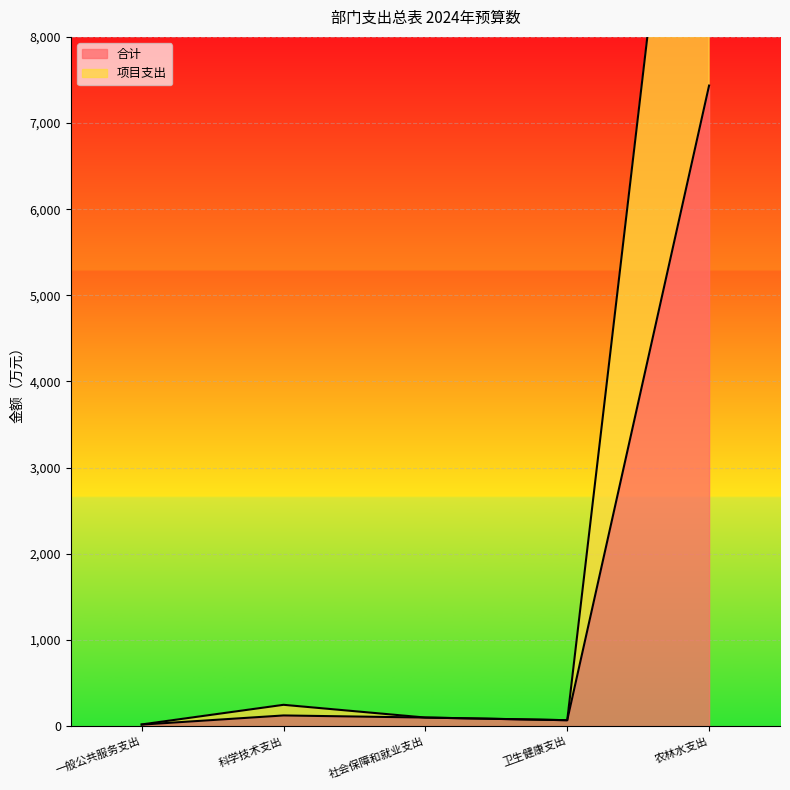

Where is 合计 nearest to the value 3726?

科学技术支出